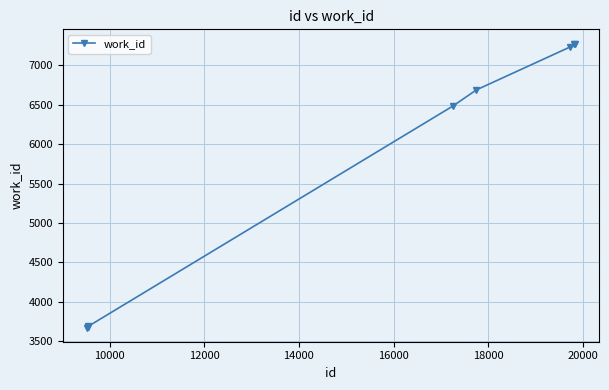

True or false: the data has more than 2 interior local peaks.

False